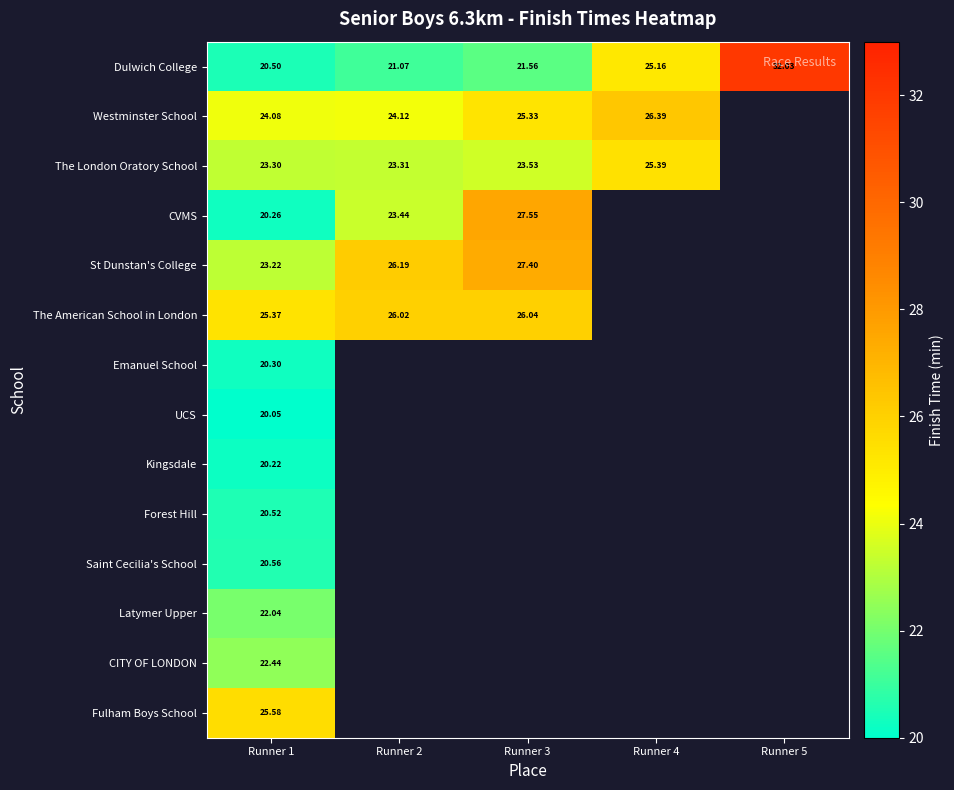

The value of St Dunstan's College at Runner 1 is 38.4. True or false?

False